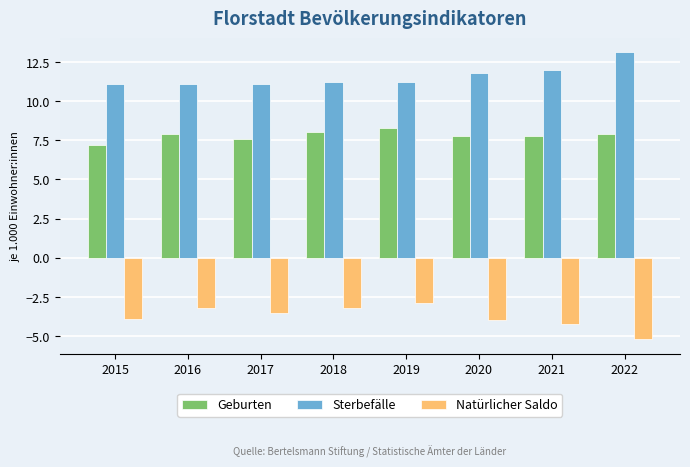

True or false: Geburten has a value of 8.0 at 2018.

True